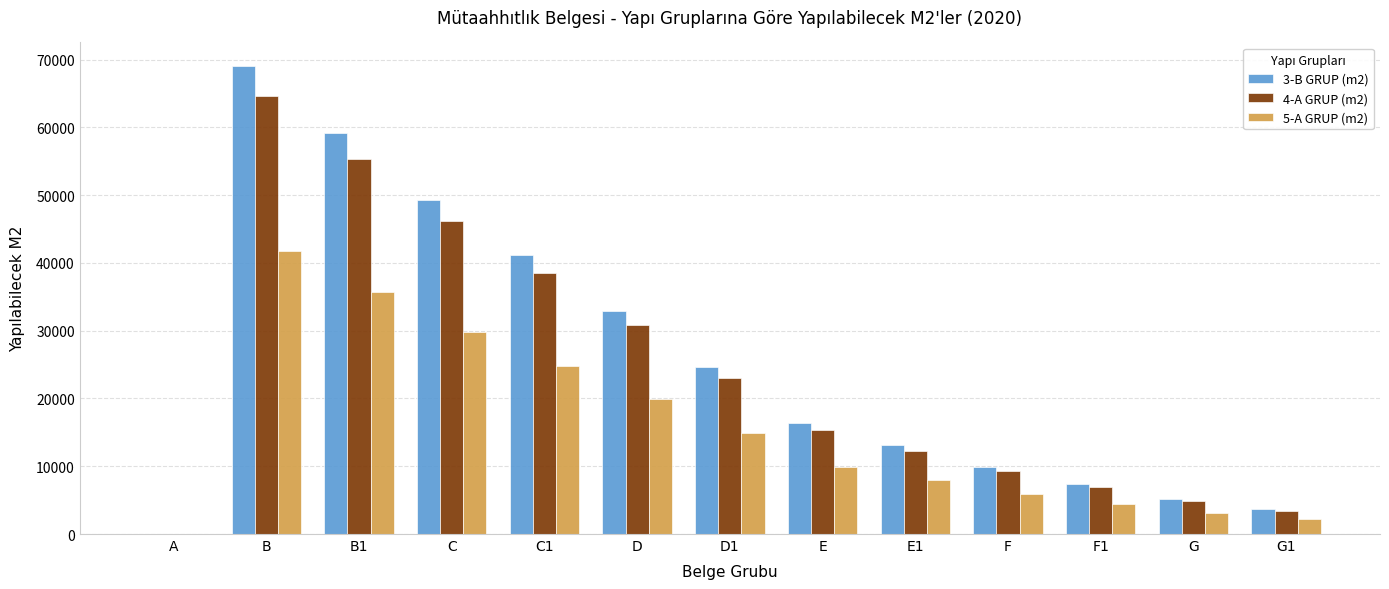

At which label is 4-A GRUP (m2) closest to 32312?

D